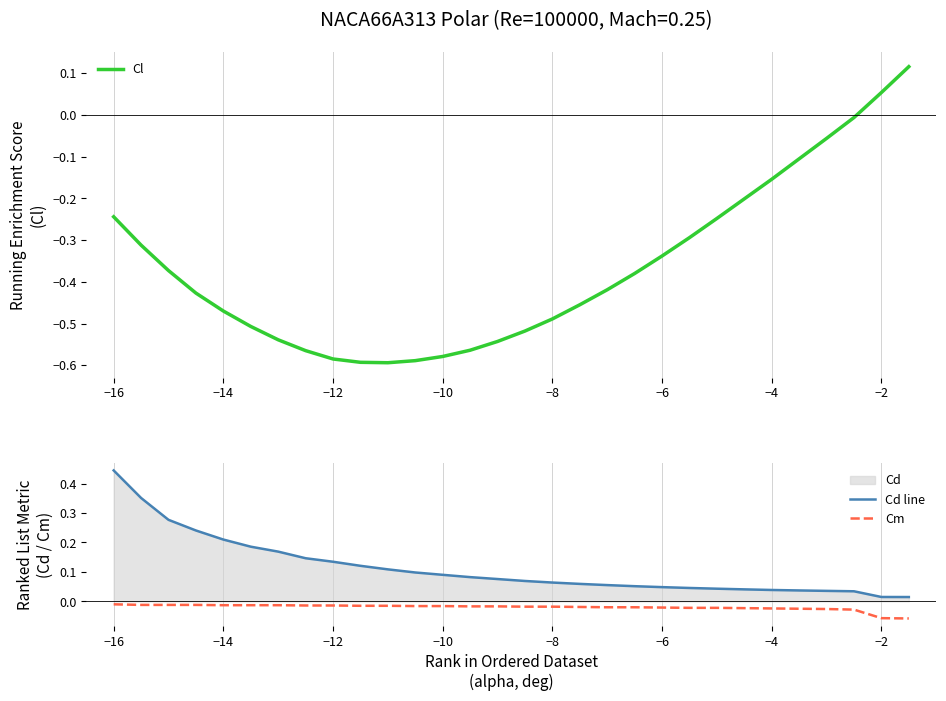

True or false: Cm and Cd line intersect in this chart.

False